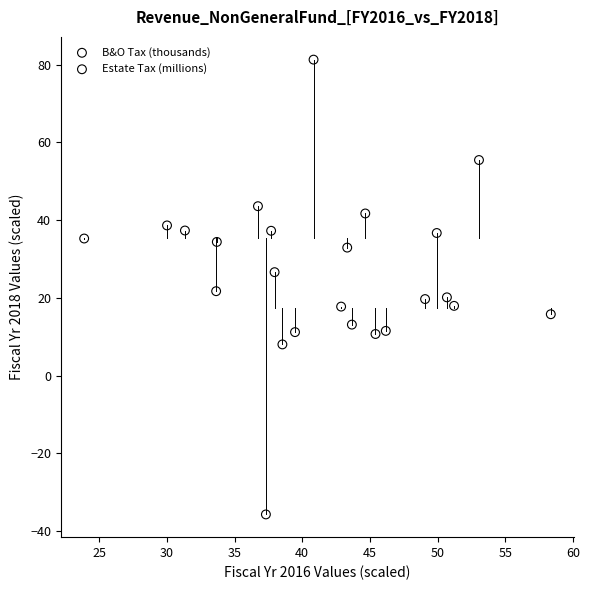

Which series has the widest spread of Y values?

B&O Tax (thousands)